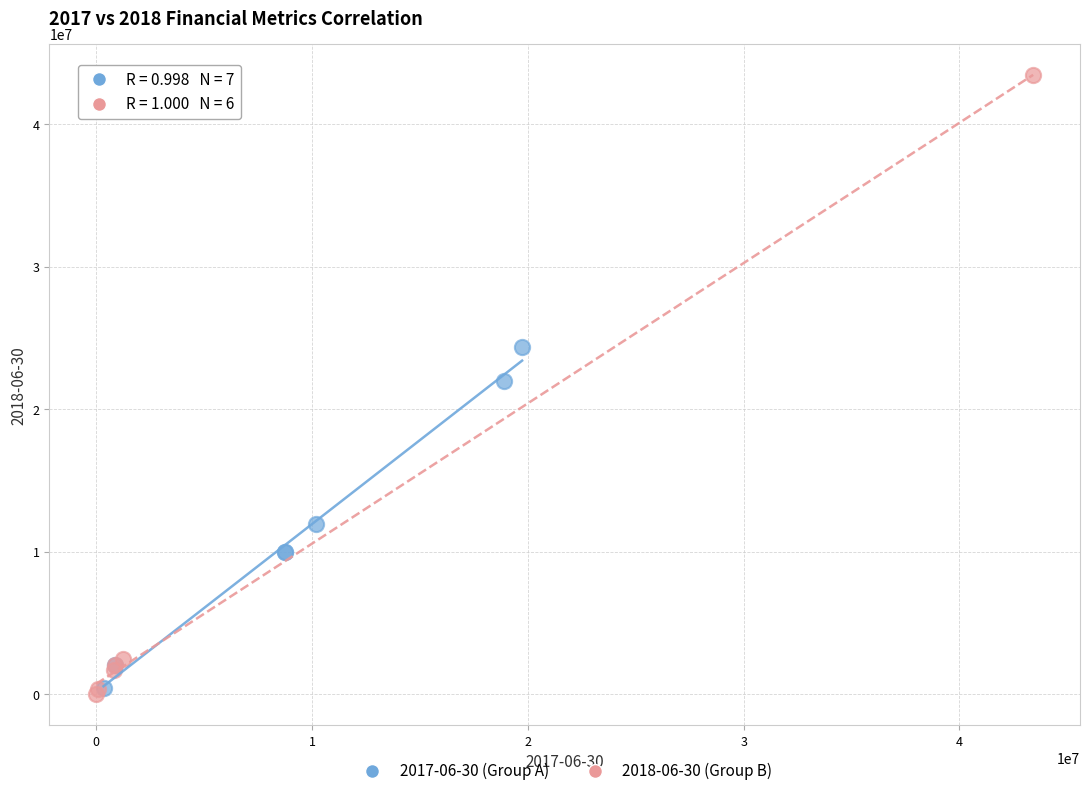

Which series has the widest spread of Y values?

2018-06-30 (Group B)